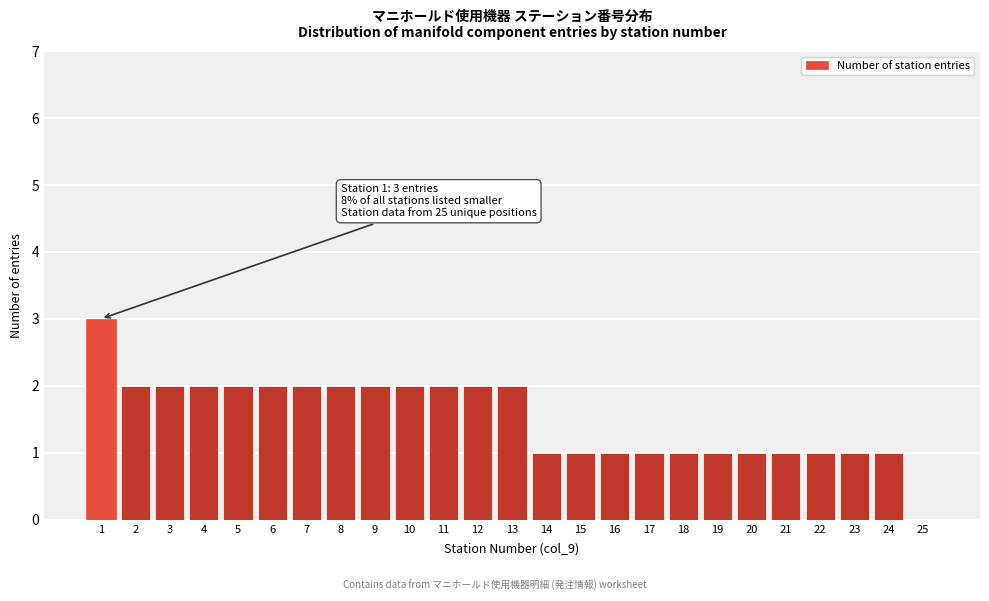

Over which range of the x-axis is the bar tallest?

0.5 to 1.5